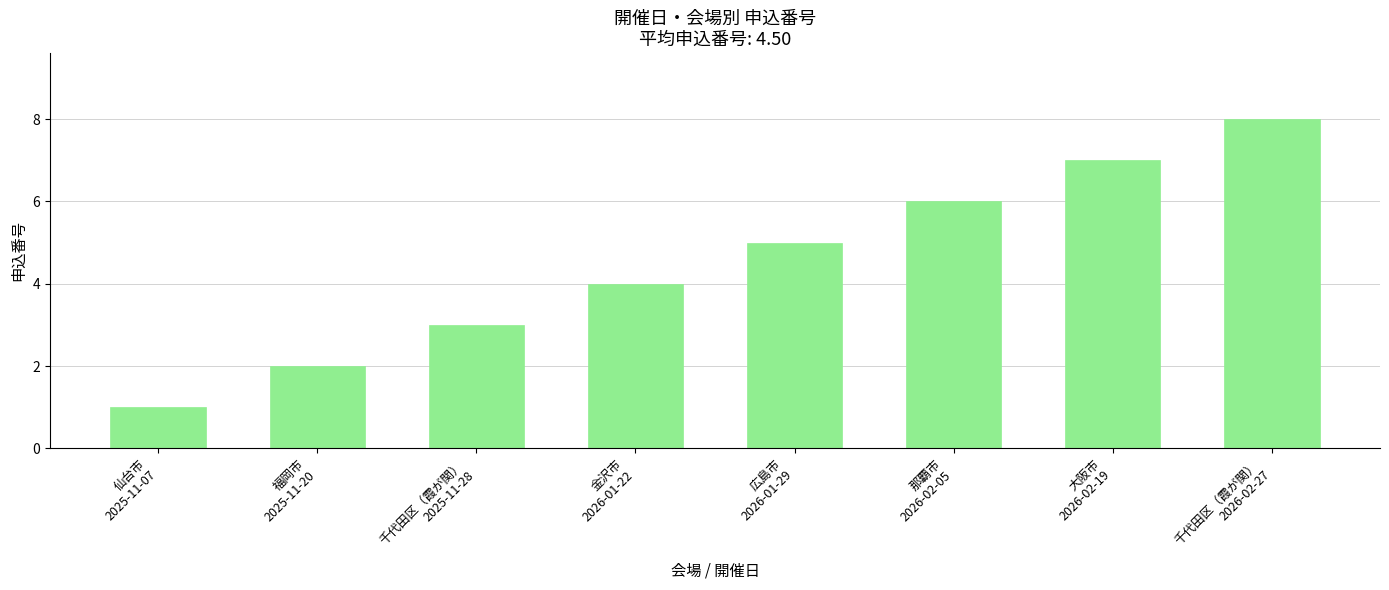

Count the number of categories in the chart.

8